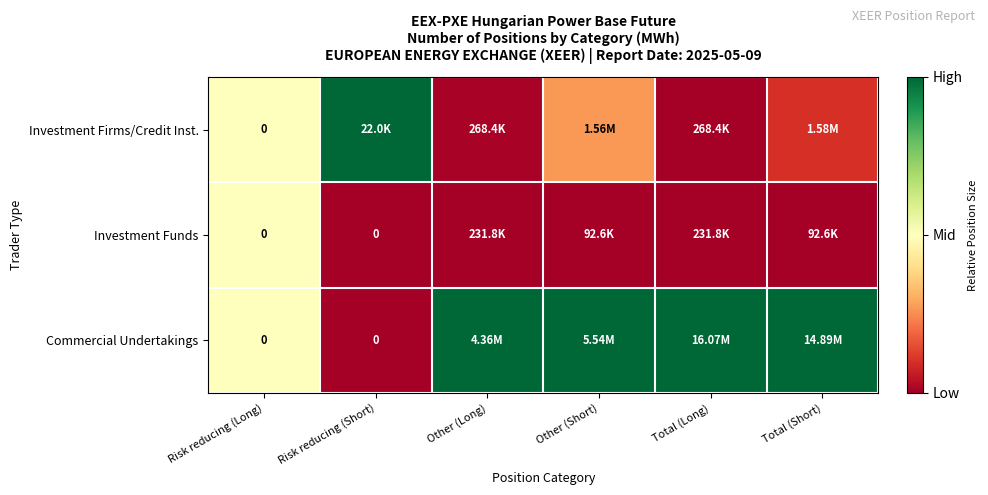

True or false: Commercial Undertakings has a value of 1.0 at Other (Short).

True